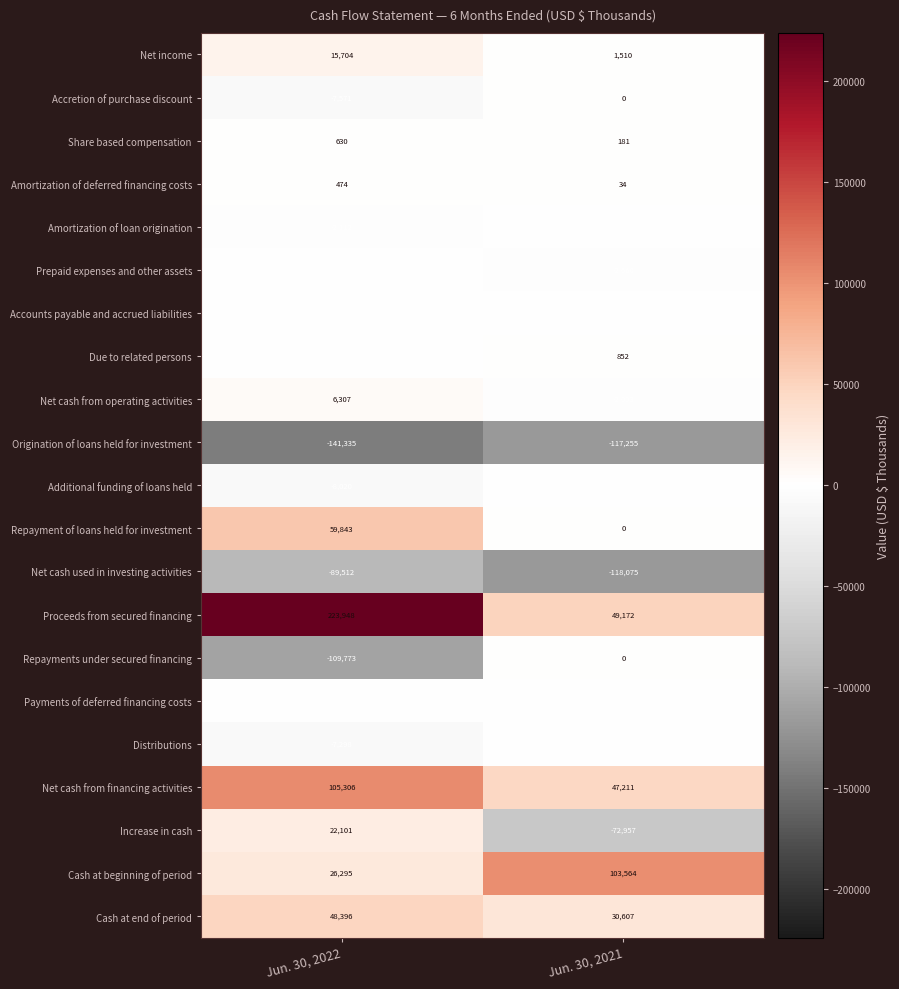

What is the sum of the Net cash from financing activities values at Jun. 30, 2022 and Jun. 30, 2021?

152517